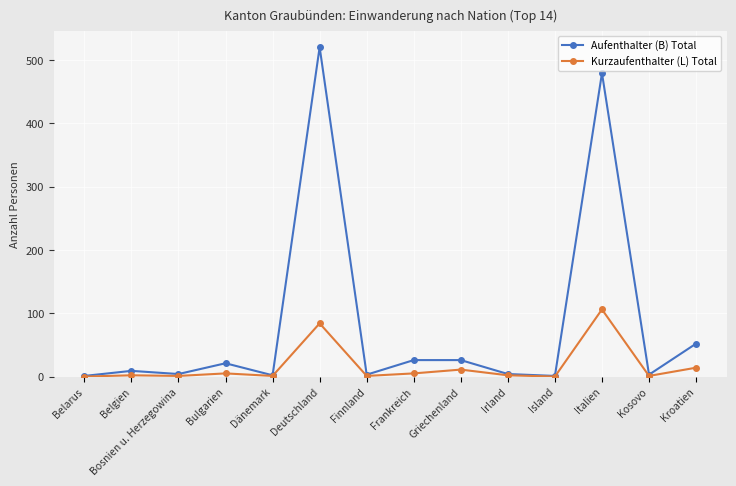

List the series in order of their peak value, highest first.

Aufenthalter (B) Total, Kurzaufenthalter (L) Total